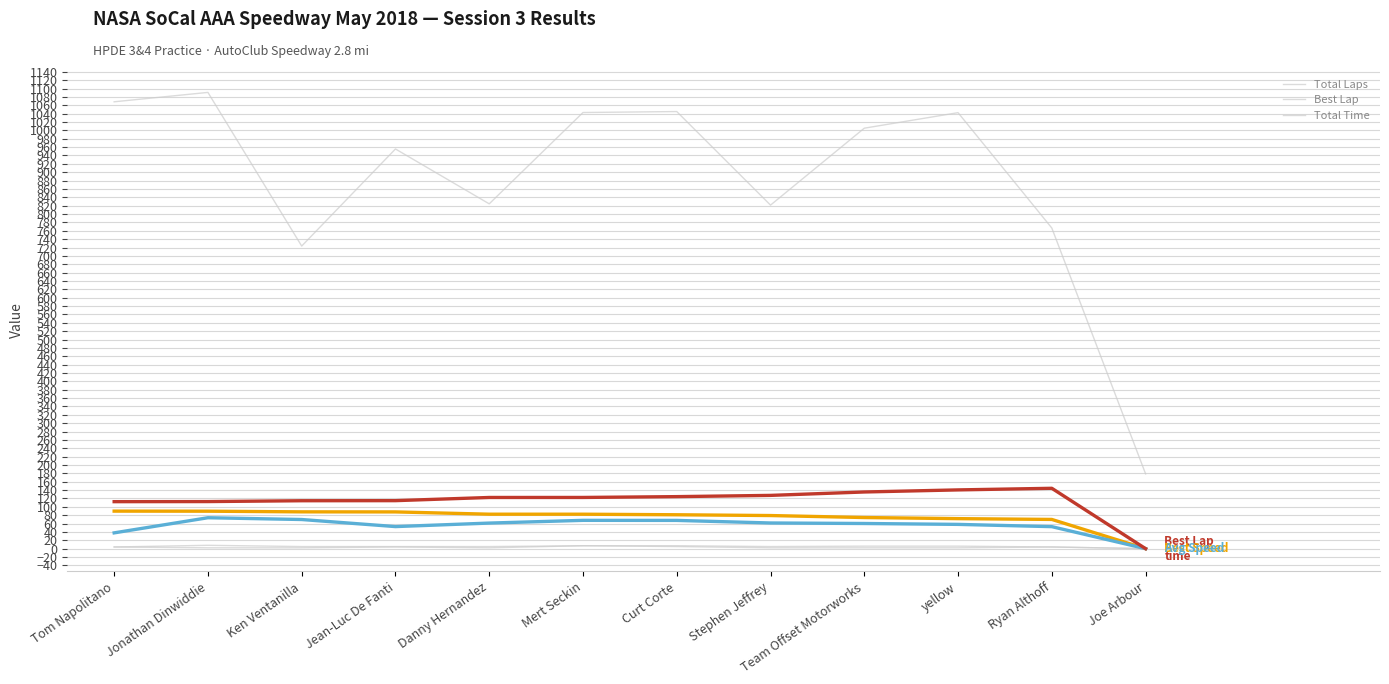

Is this an area chart (filled region under the line)?

No